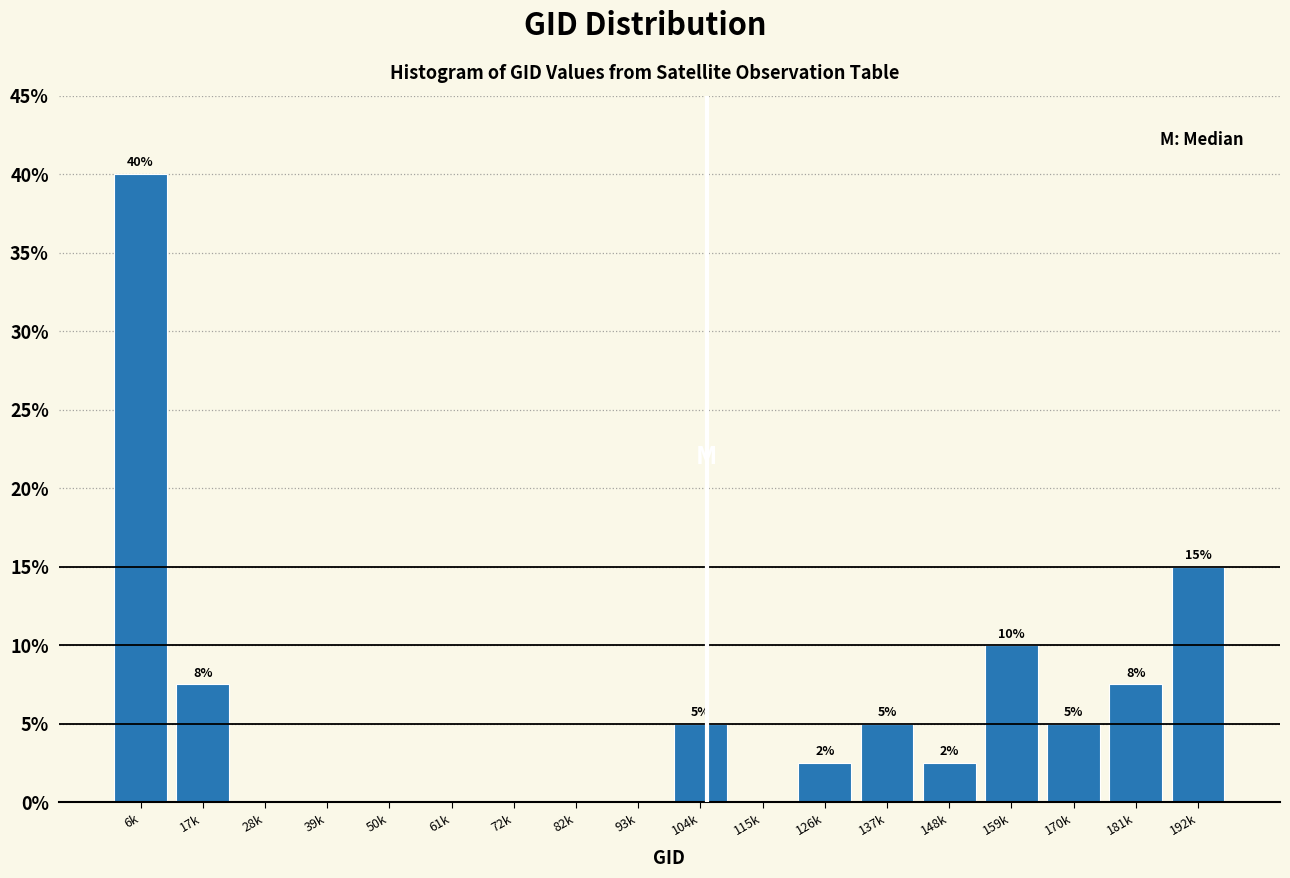

Which has a higher value, 17k or 6k?

6k